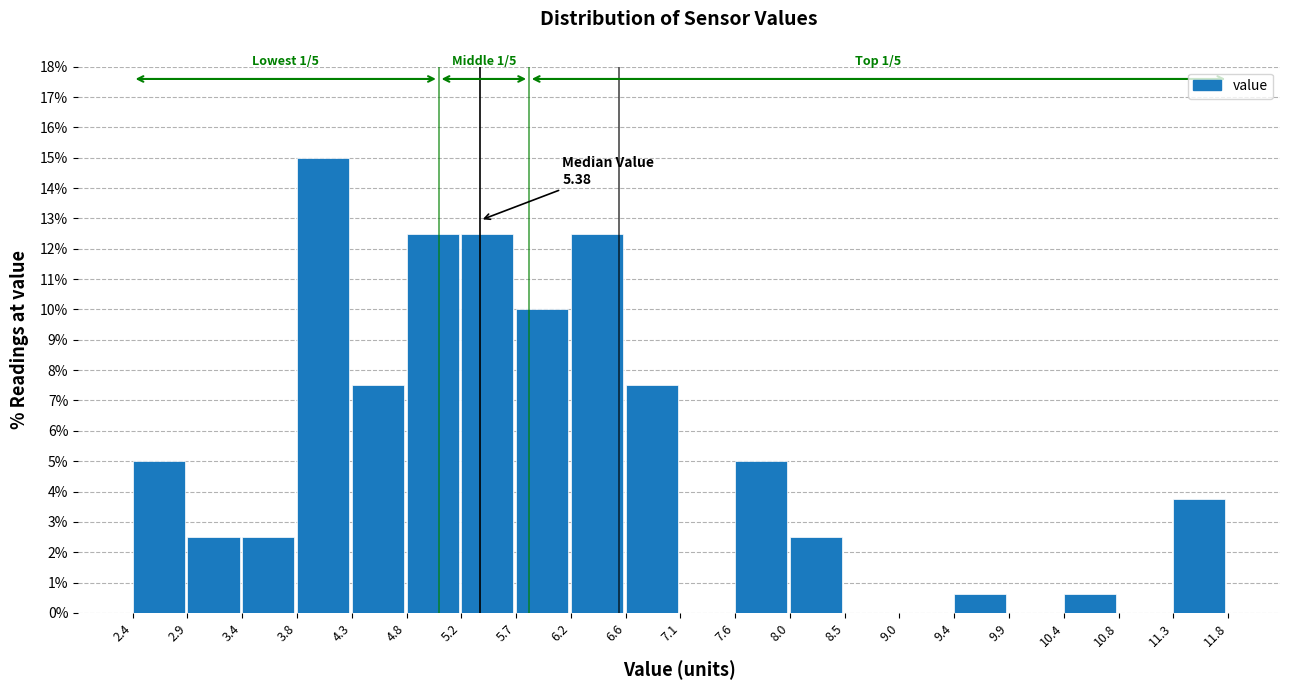

Which range on the x-axis has the tallest bar?

3.8 to 4.3